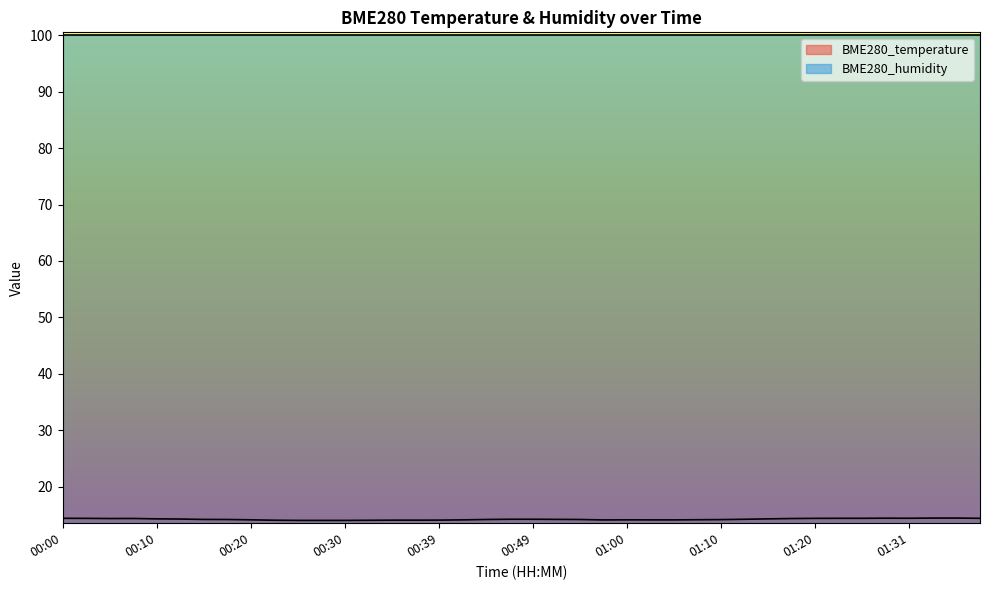

True or false: the data shows 3.7 at 01:17.

False